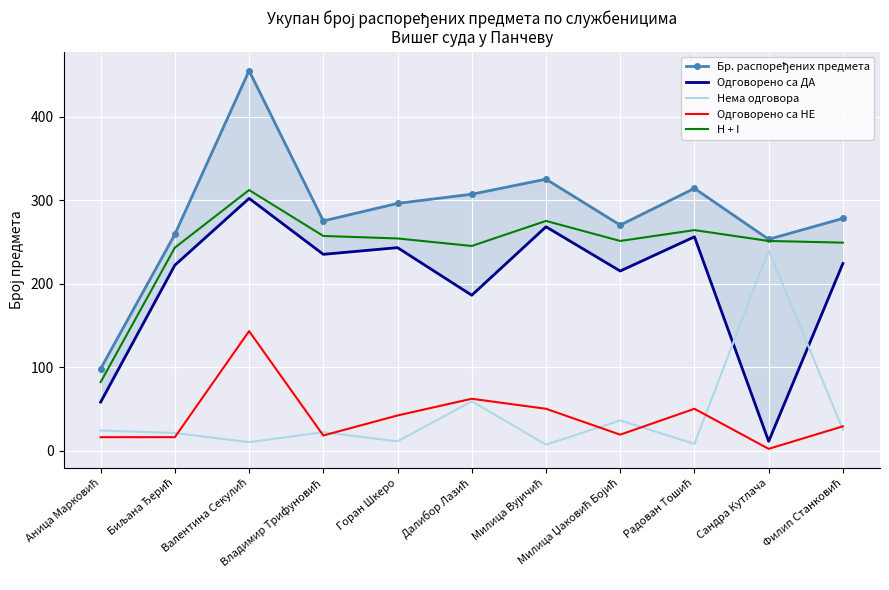

How many values in the H + I series are below 251?

4